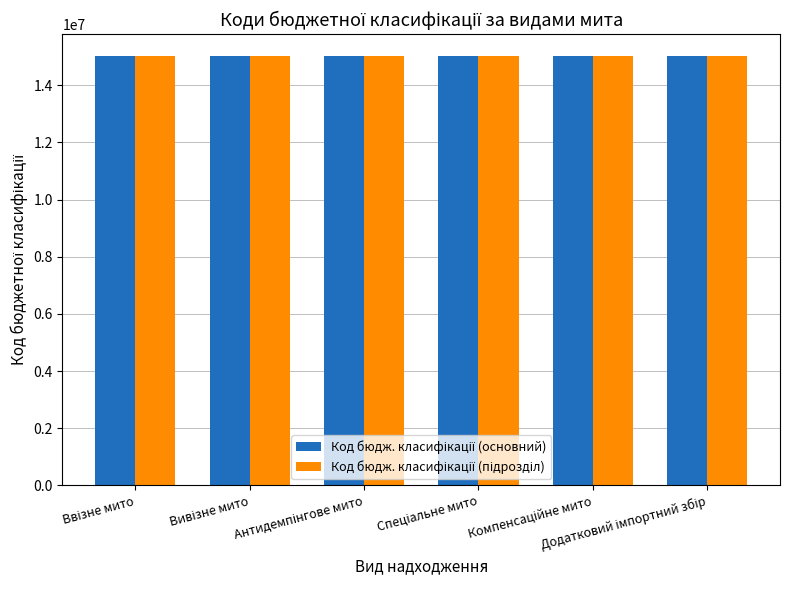

What is the maximum value shown in the chart?

15030400